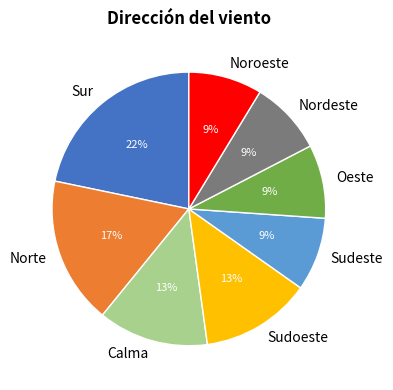

Approximately how many times larger is the value at Calma compared to Sudoeste?

1.0